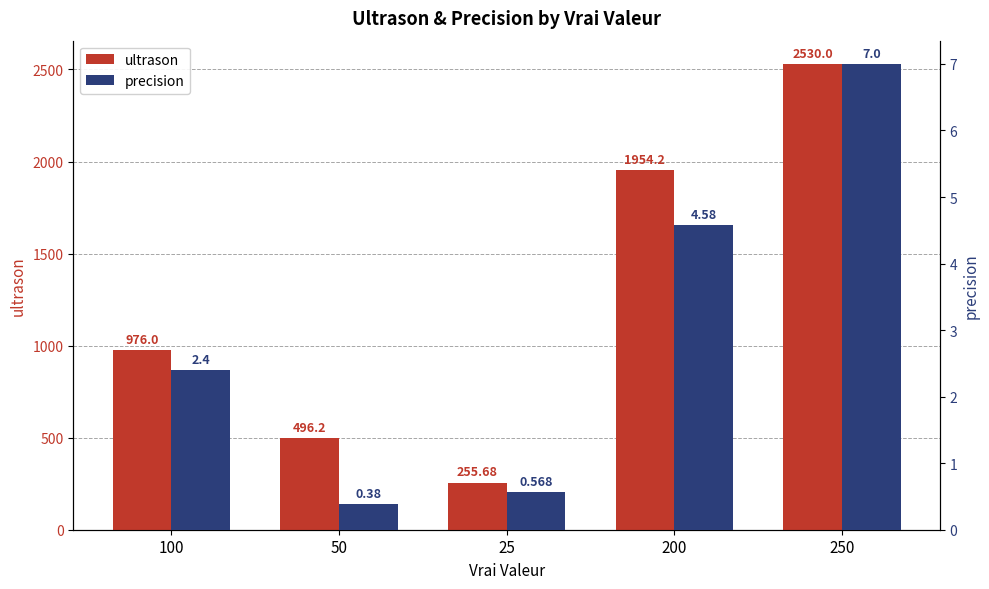

Which series has the largest total across all categories?

ultrason